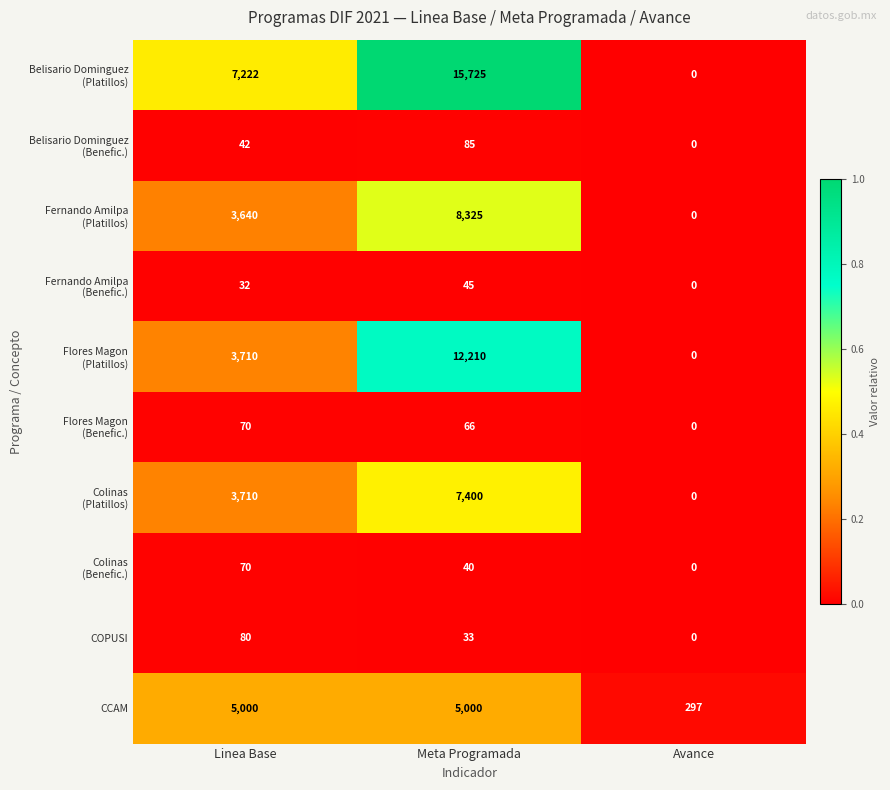

Which category has the lowest value across all series?

Avance